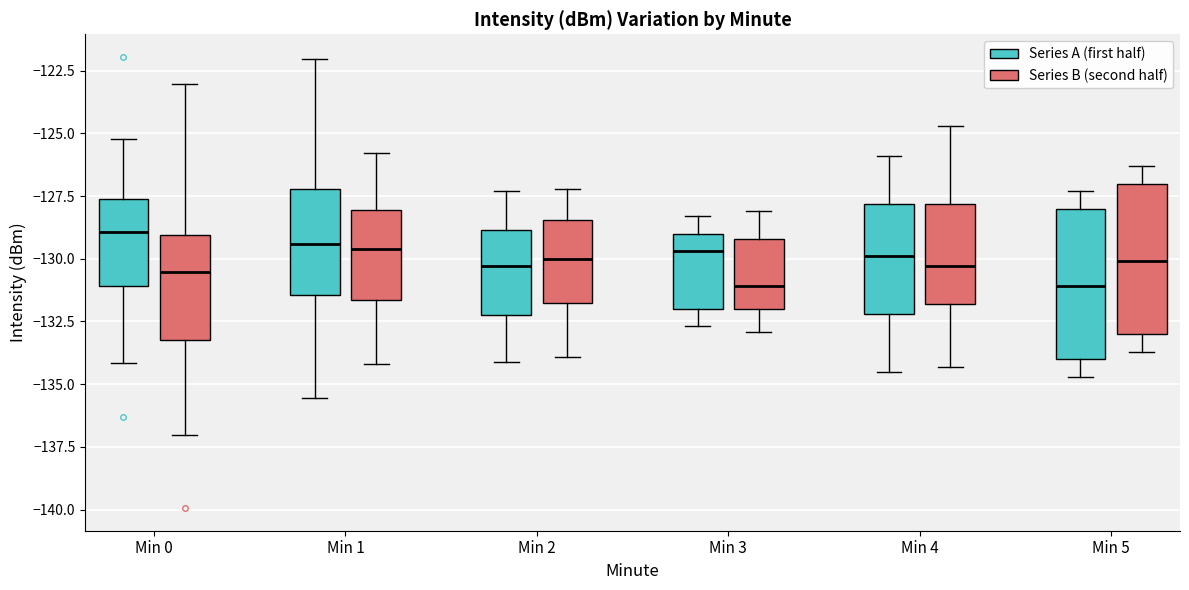

Where does the lower whisker of the box for Min 0 (Series B (second half)) end on the y-axis? The values are not printed on the chart, so give them approximately, as read against the axis.

-137.0